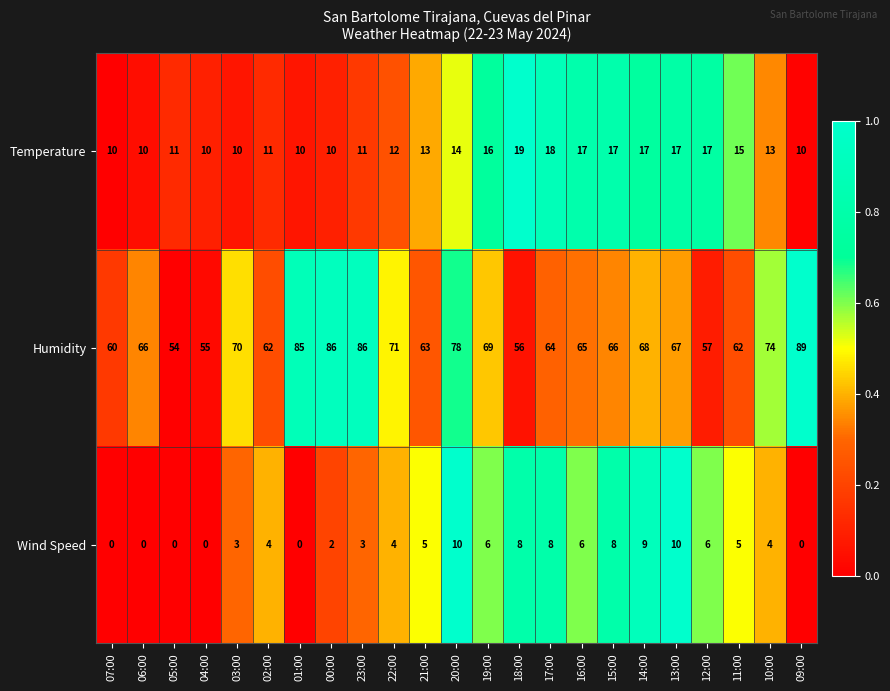

At how many categories does at least one series exceed 0?

23